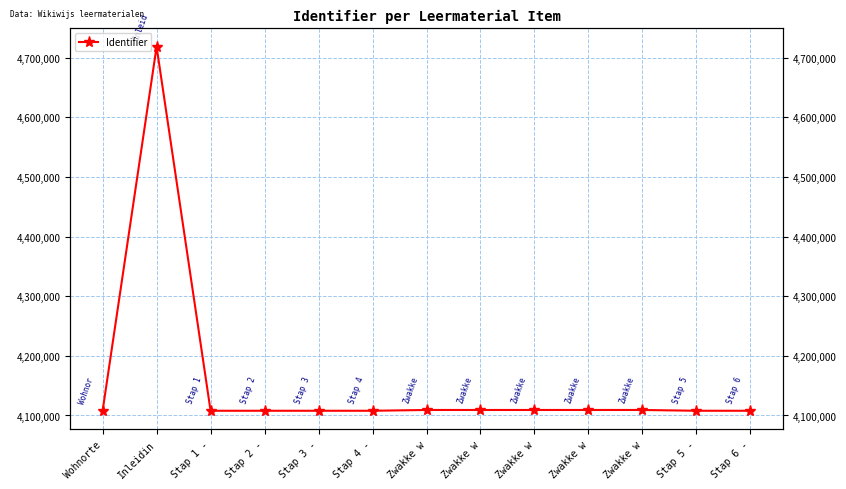

Approximately how many times larger is the value at Zwakke w compared to Zwakke w?

1.0